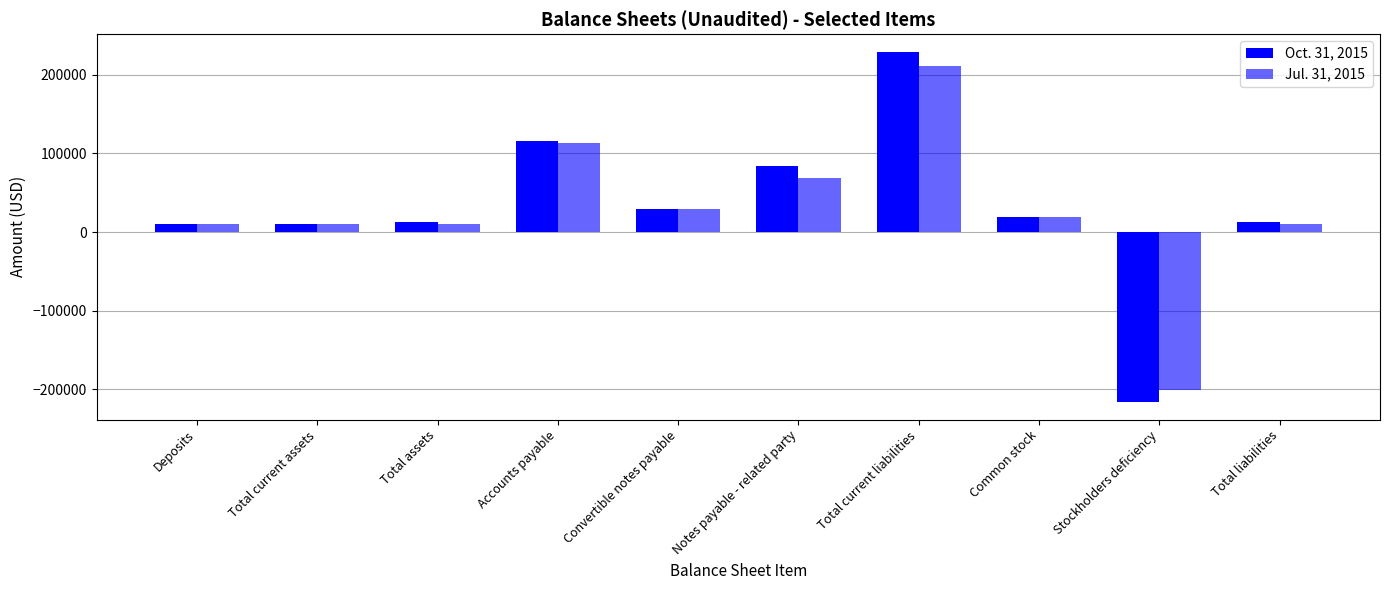

Is it true that Oct. 31, 2015 equals 114190 at Notes payable - related party?

False